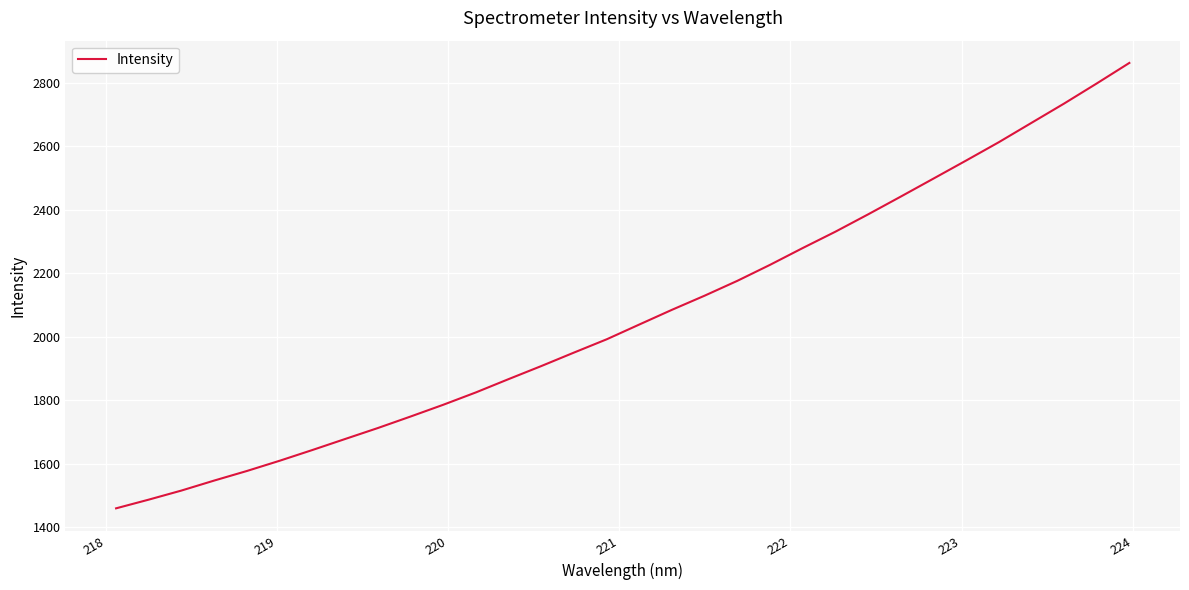

How many lines are shown in the chart?

1